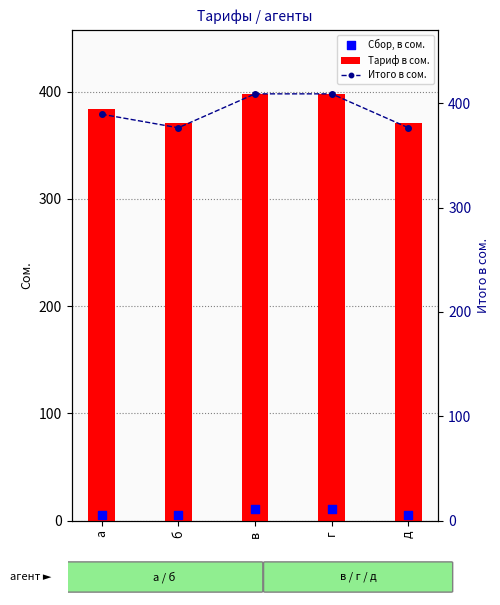

Which series has the largest Y range (max minus min)?

Итого в сом.